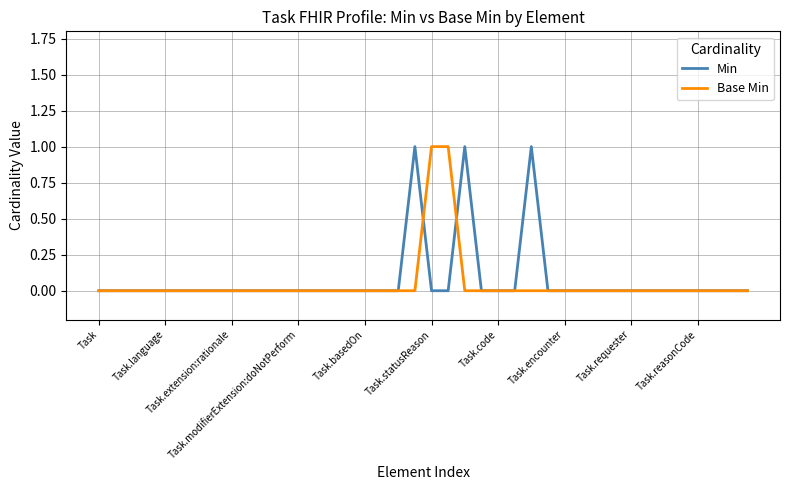

Reading left to right, what are all the values shown in this chart?

Min: 0	0	0	0	0	0	0	0	0	0	0	0	0	0	0	0	0	0	0	1	0	0	1	0	0	0	1	0	0	0	0	0	0	0	0	0	0	0	0	0
Base Min: 0	0	0	0	0	0	0	0	0	0	0	0	0	0	0	0	0	0	0	0	1	1	0	0	0	0	0	0	0	0	0	0	0	0	0	0	0	0	0	0